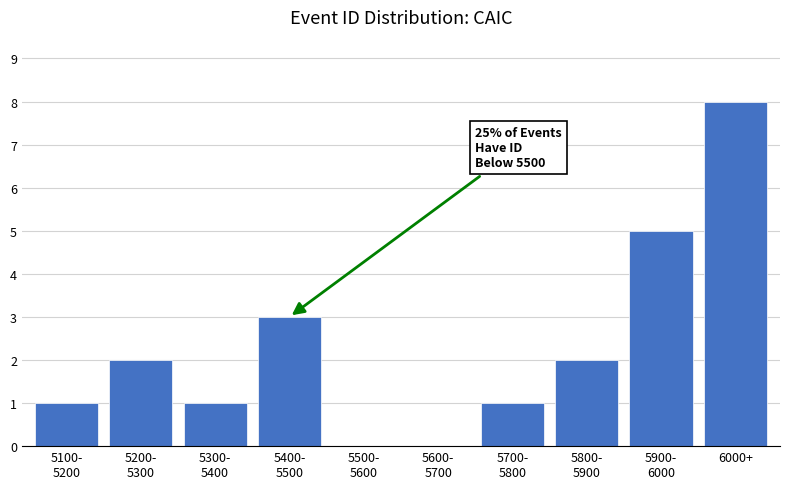

What is the sum of all values?

23